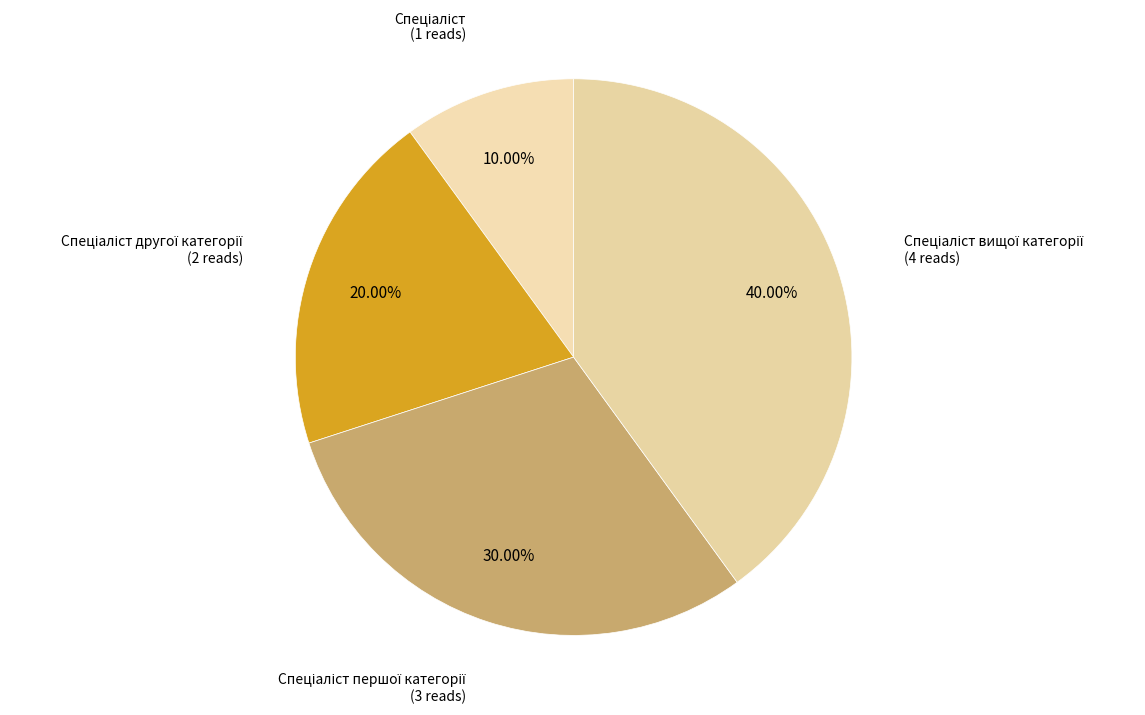

Is there any slice that represents more than half of the pie?

No